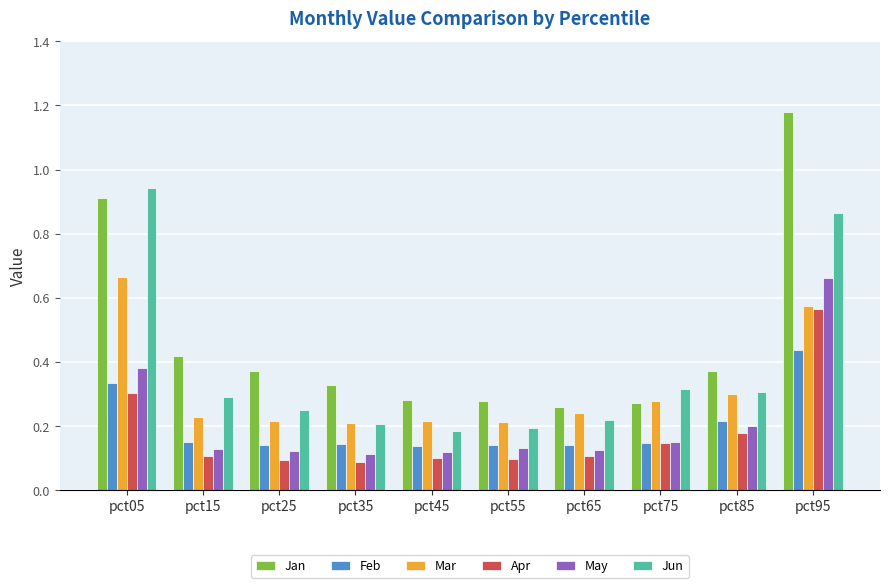

How many distinct data groups are displayed?

6